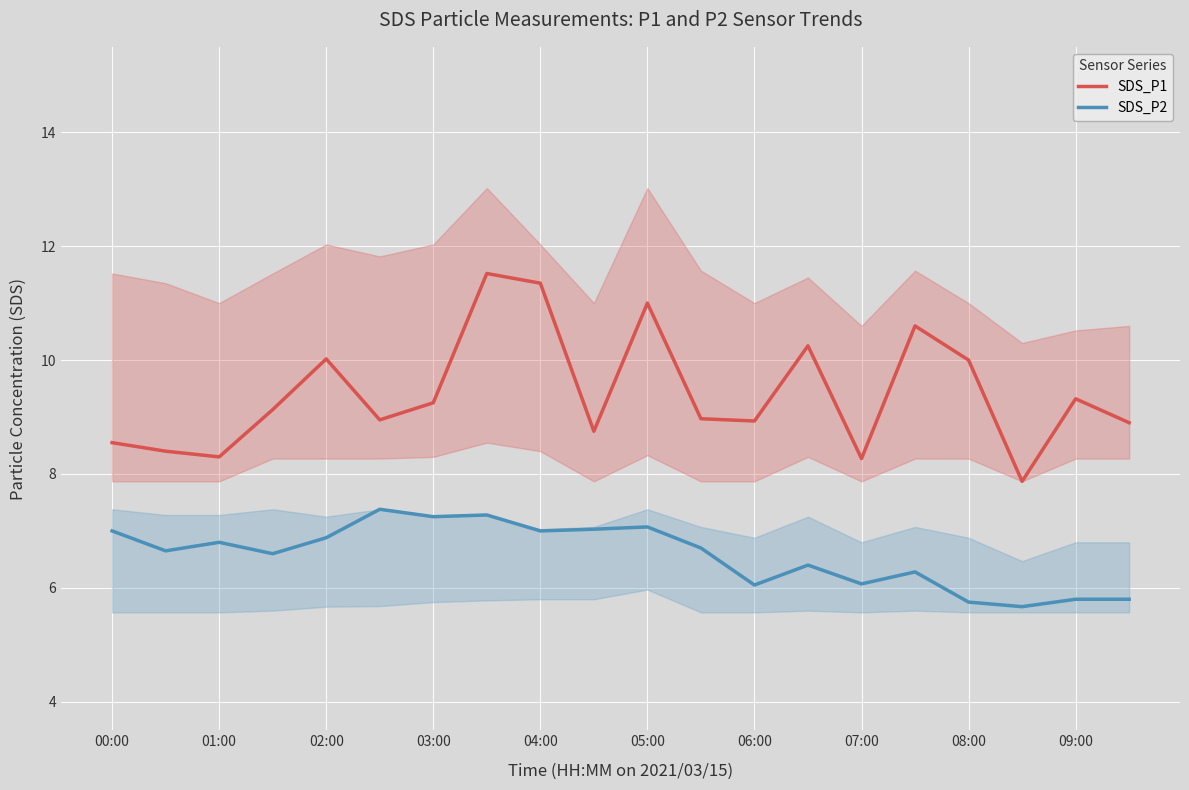

What is the maximum value shown in the chart?

11.5